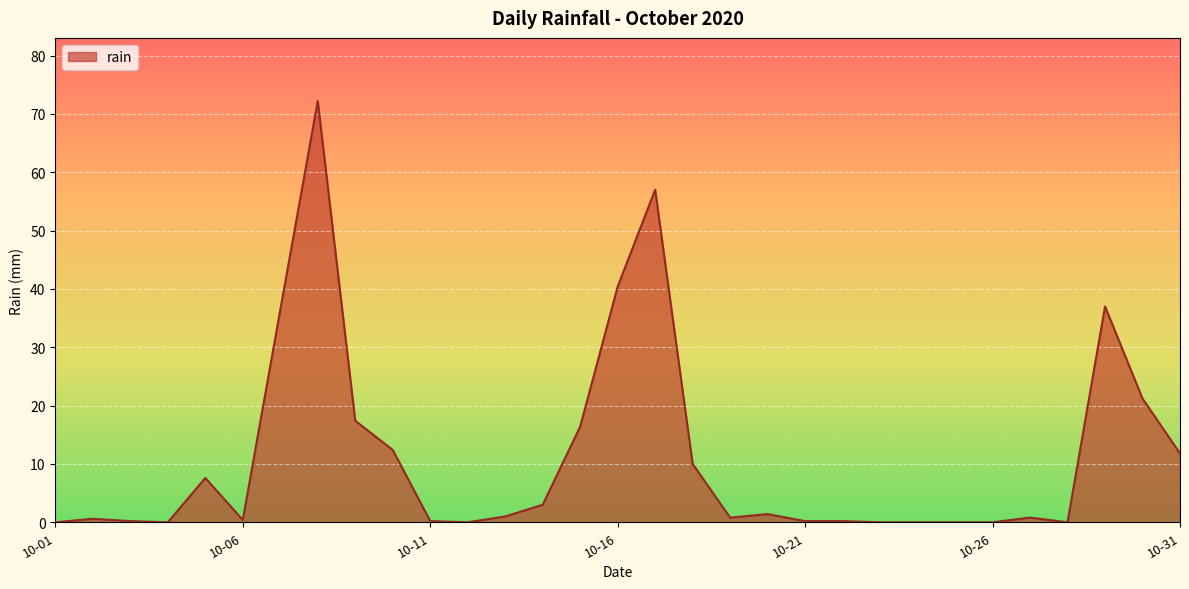

What is the greatest value displayed?

72.2